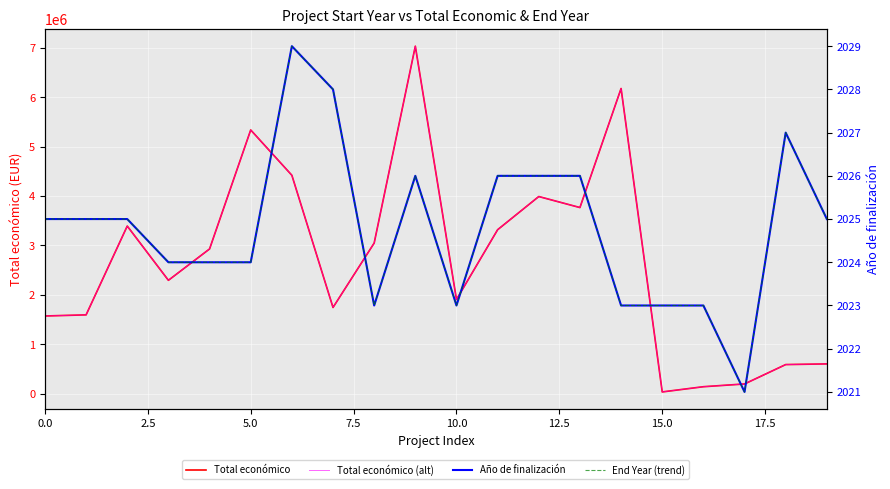

What is the total value across all series at 5.0?

10674556